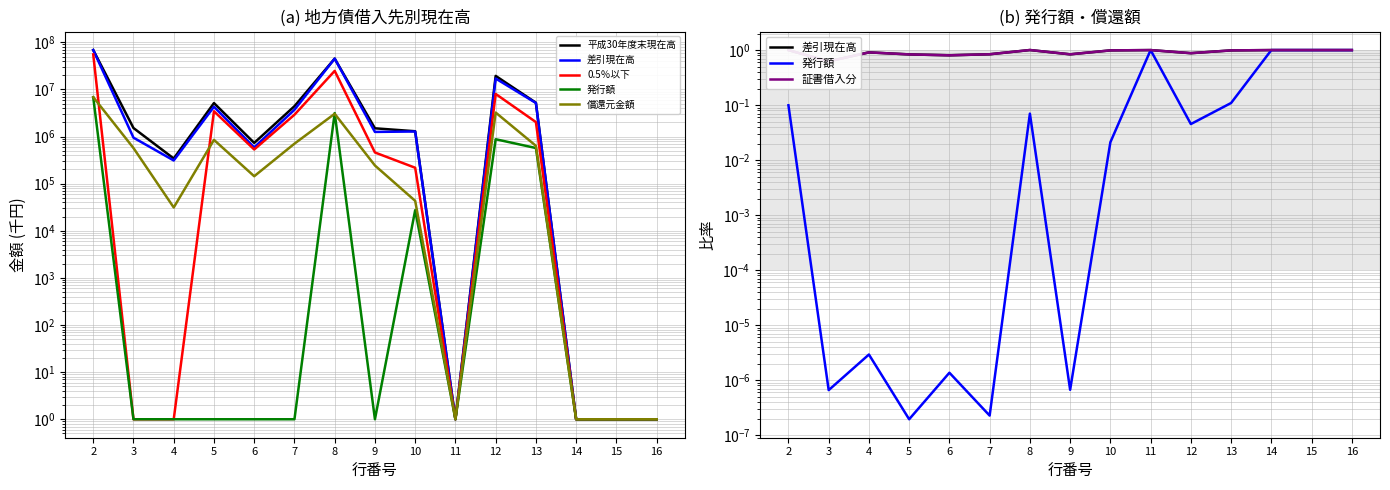

Is this an area chart (filled region under the line)?

No